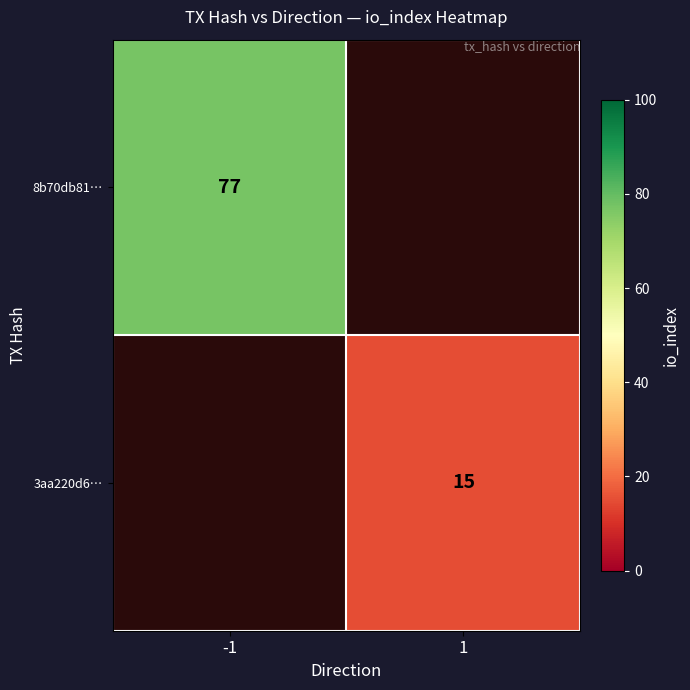

At which category does the chart reach its minimum across all series?

1